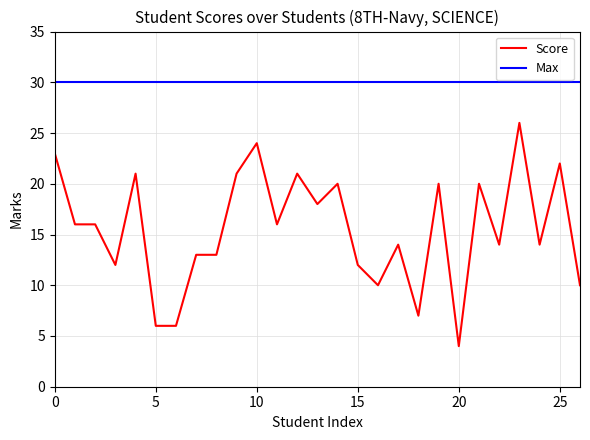

List the series in order of their overall mean, lowest first.

Score, Max